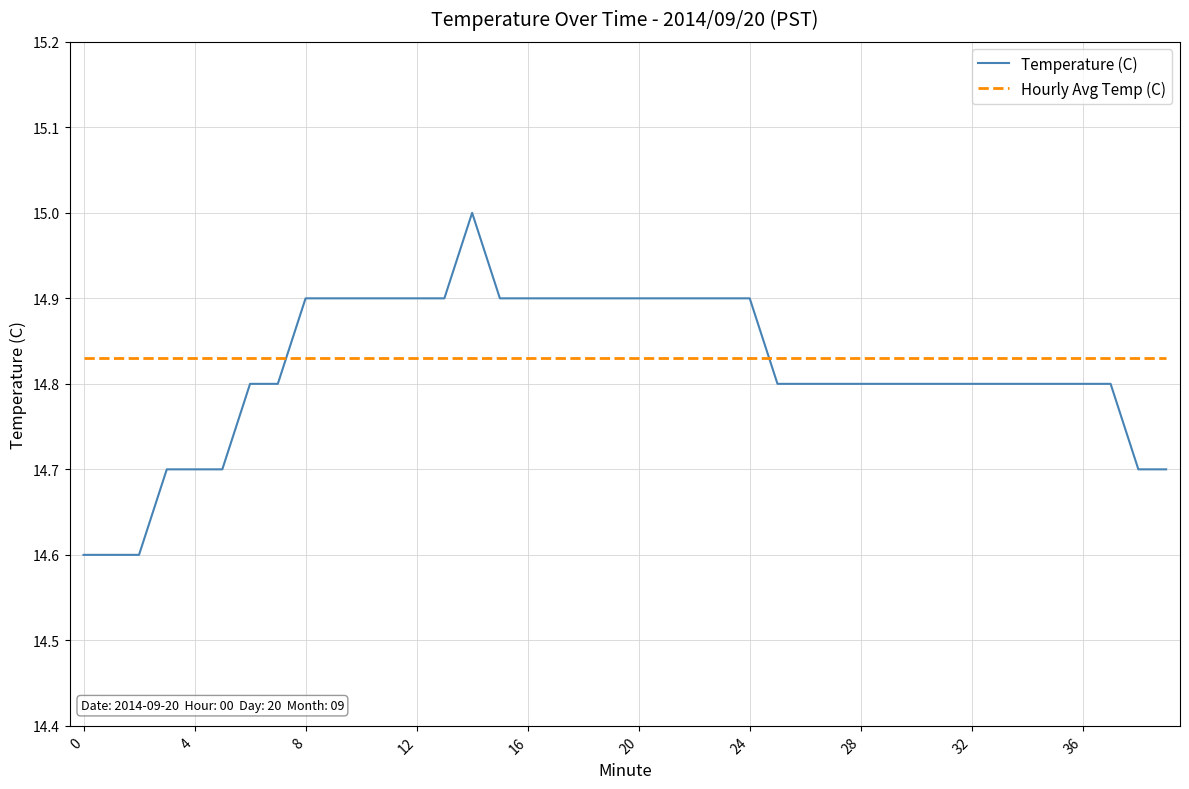

What are all the series names shown in the legend?

Temperature (C), Hourly Avg Temp (C)